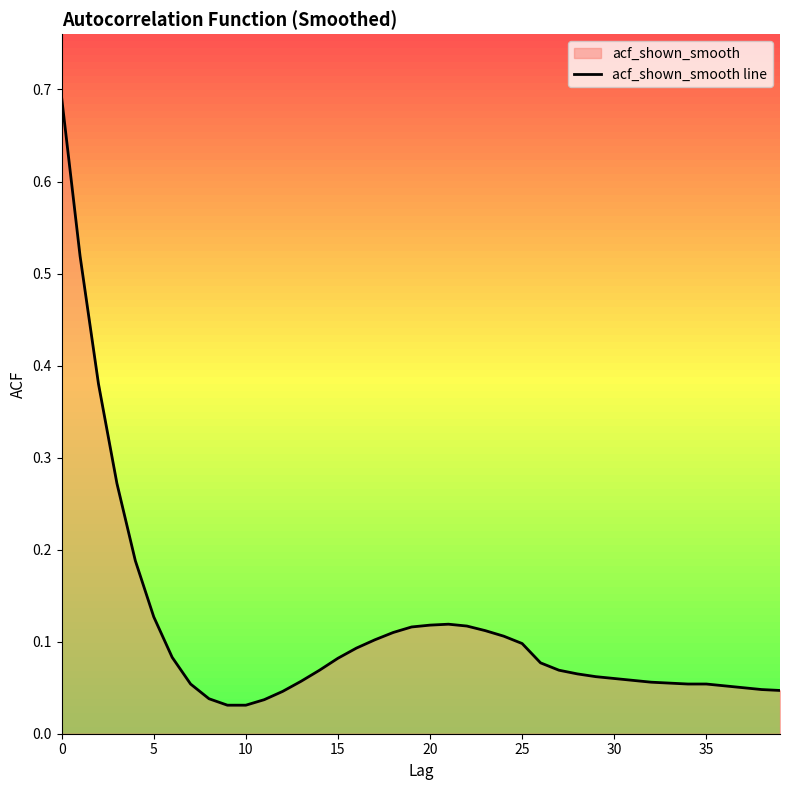

What value does the data have at 24?

0.1